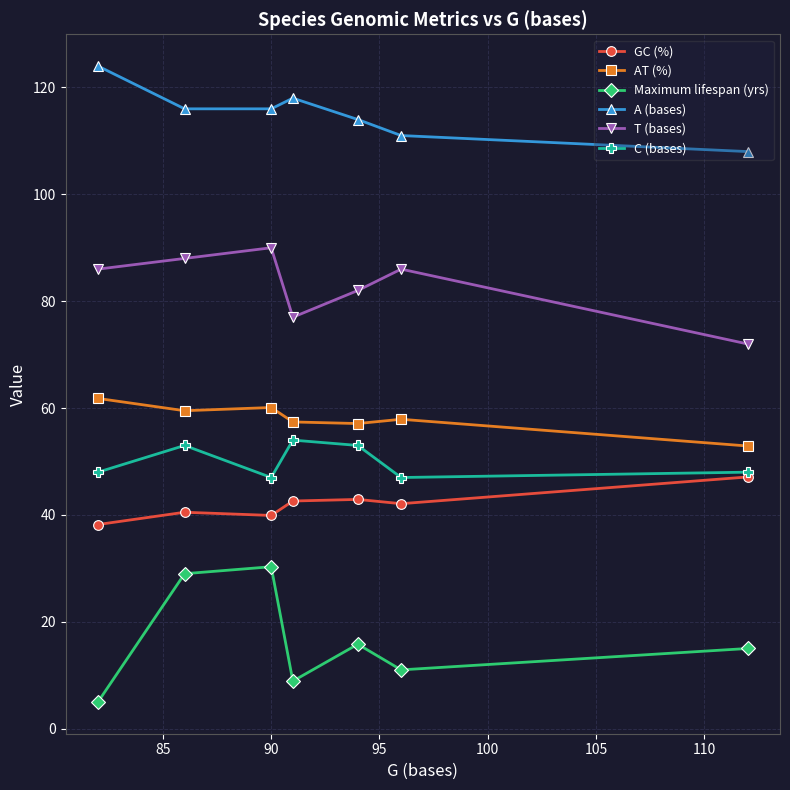

True or false: T (bases) has more than 0 points higher than both neighbors.

True